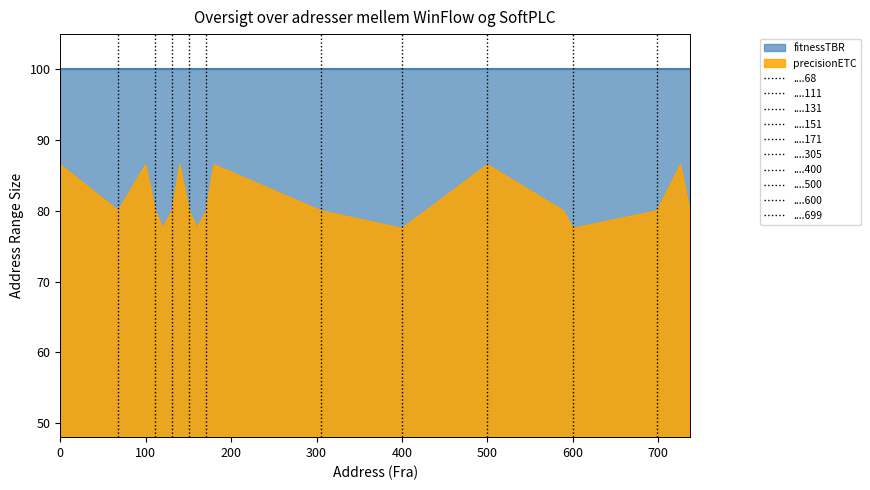

Reading left to right, extract all data points from this chart.

0=86.5	68=80.0	100=86.5	111=80.0	120=77.5	131=80.0	140=86.5	151=80.0	160=77.5	171=80.0	180=86.5	305=80.0	400=77.5	428=80.0	500=86.5	589=80.0	600=77.5	699=80.0	726=86.5	737=80.0